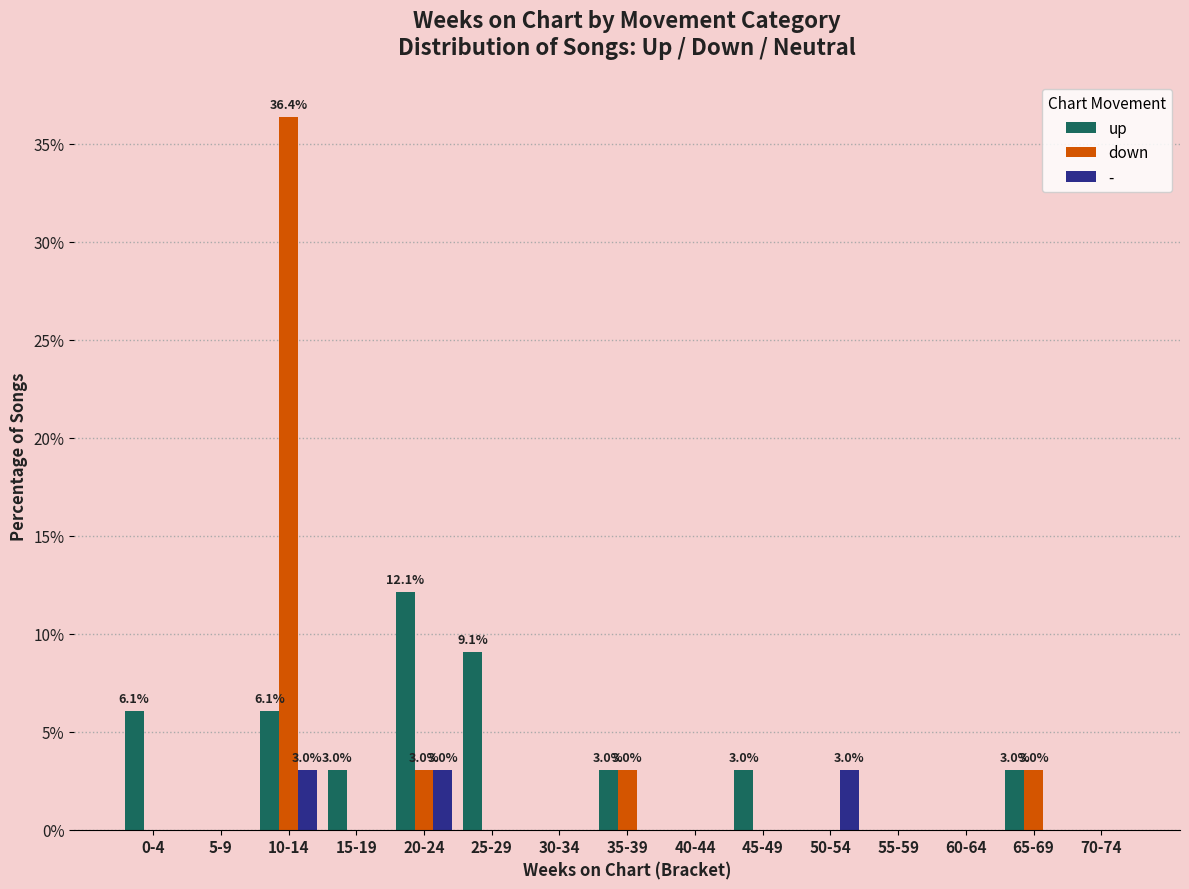

The value of down at 5-9 is 0.0. True or false?

True